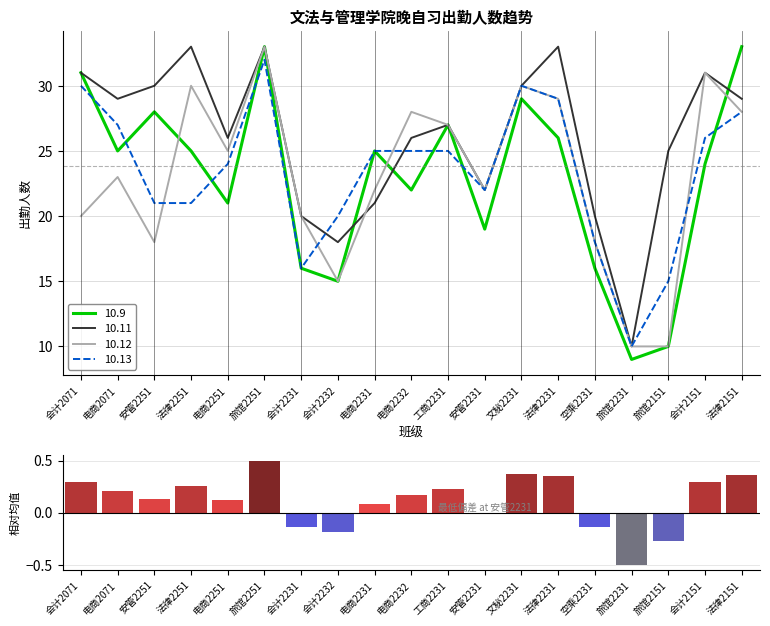

Where is the data nearest to the value 0?

安管2231